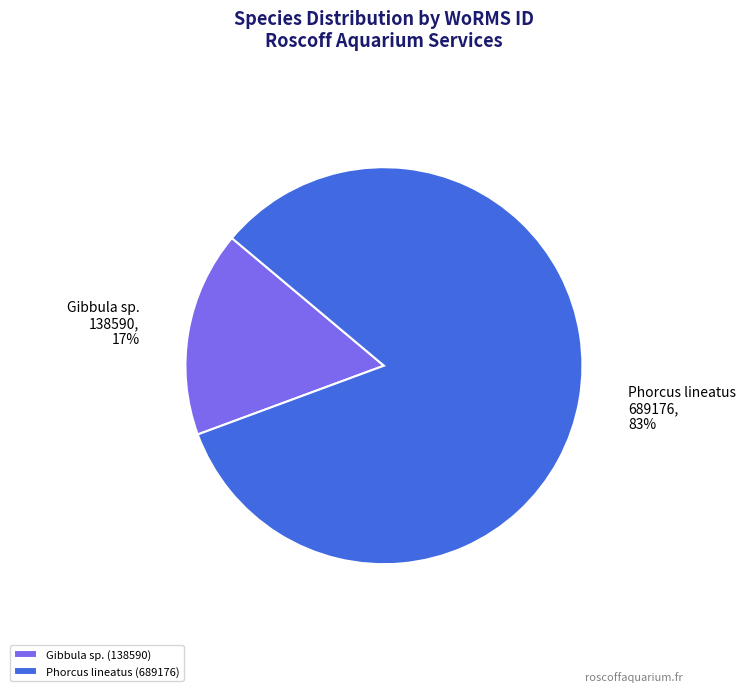

What percentage is the Gibbula sp. slice, to the nearest percent?

17%